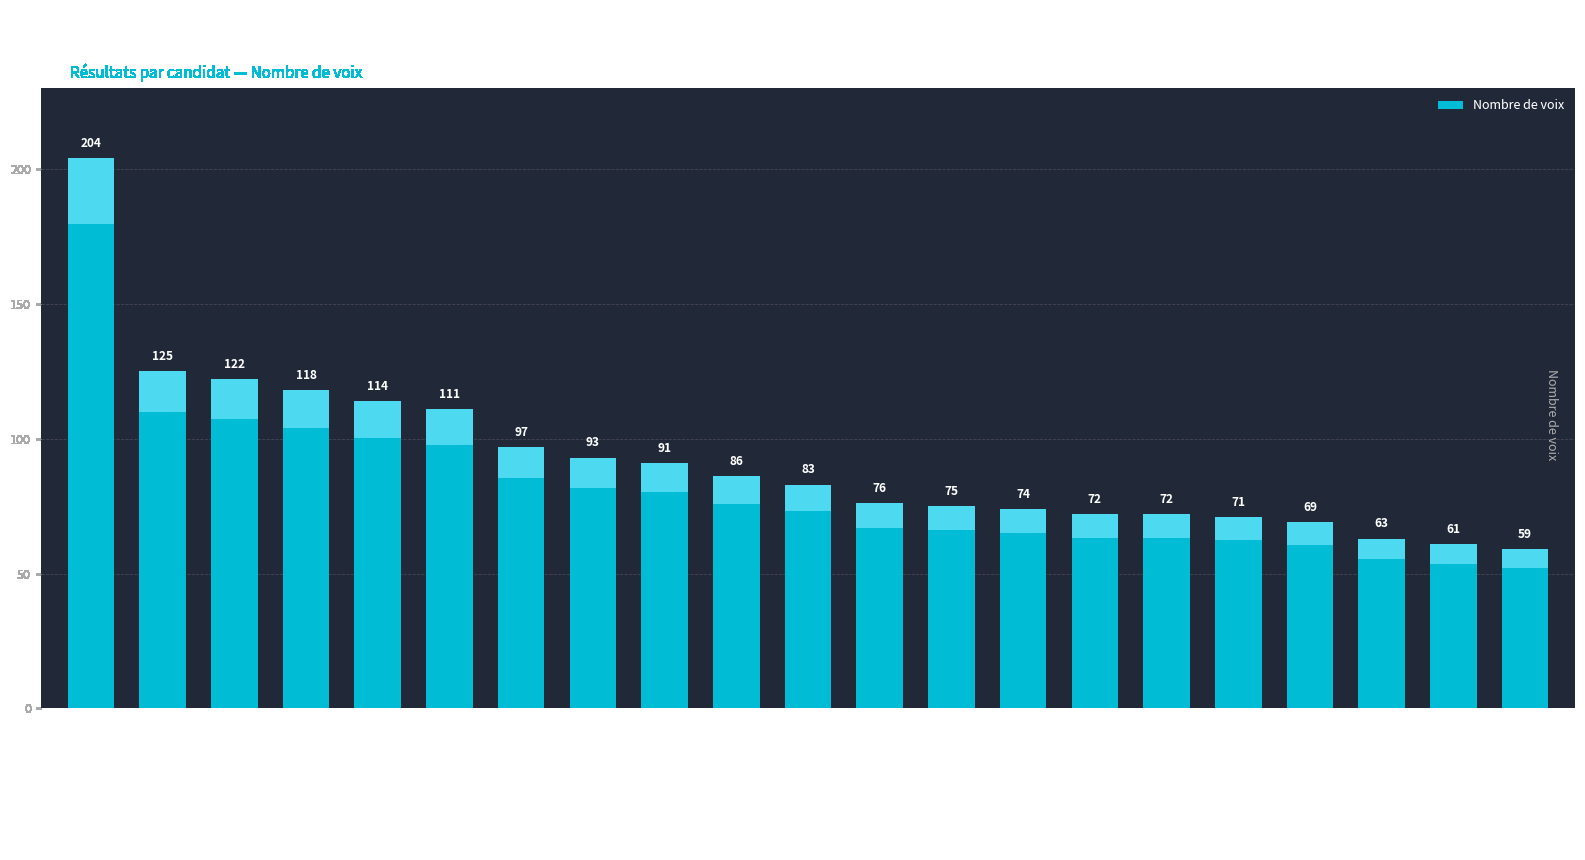

The chart shows a value of 59 at Pinera Norah. True or false?

True